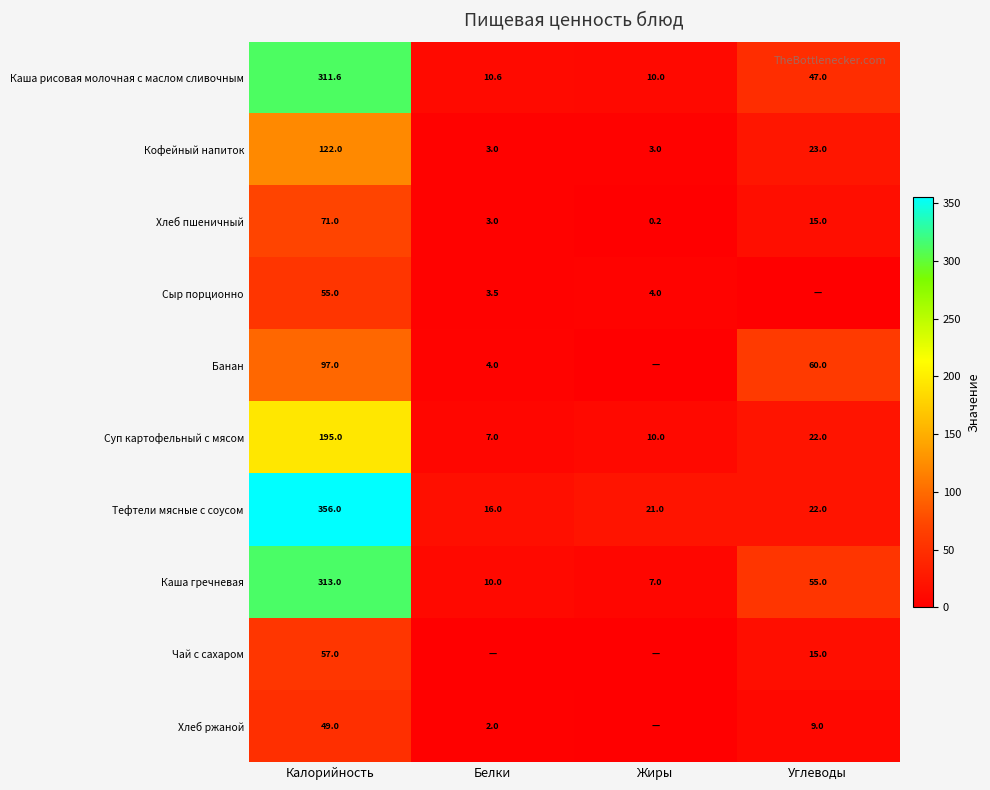

At which category is the sum across all series the highest?

Калорийность